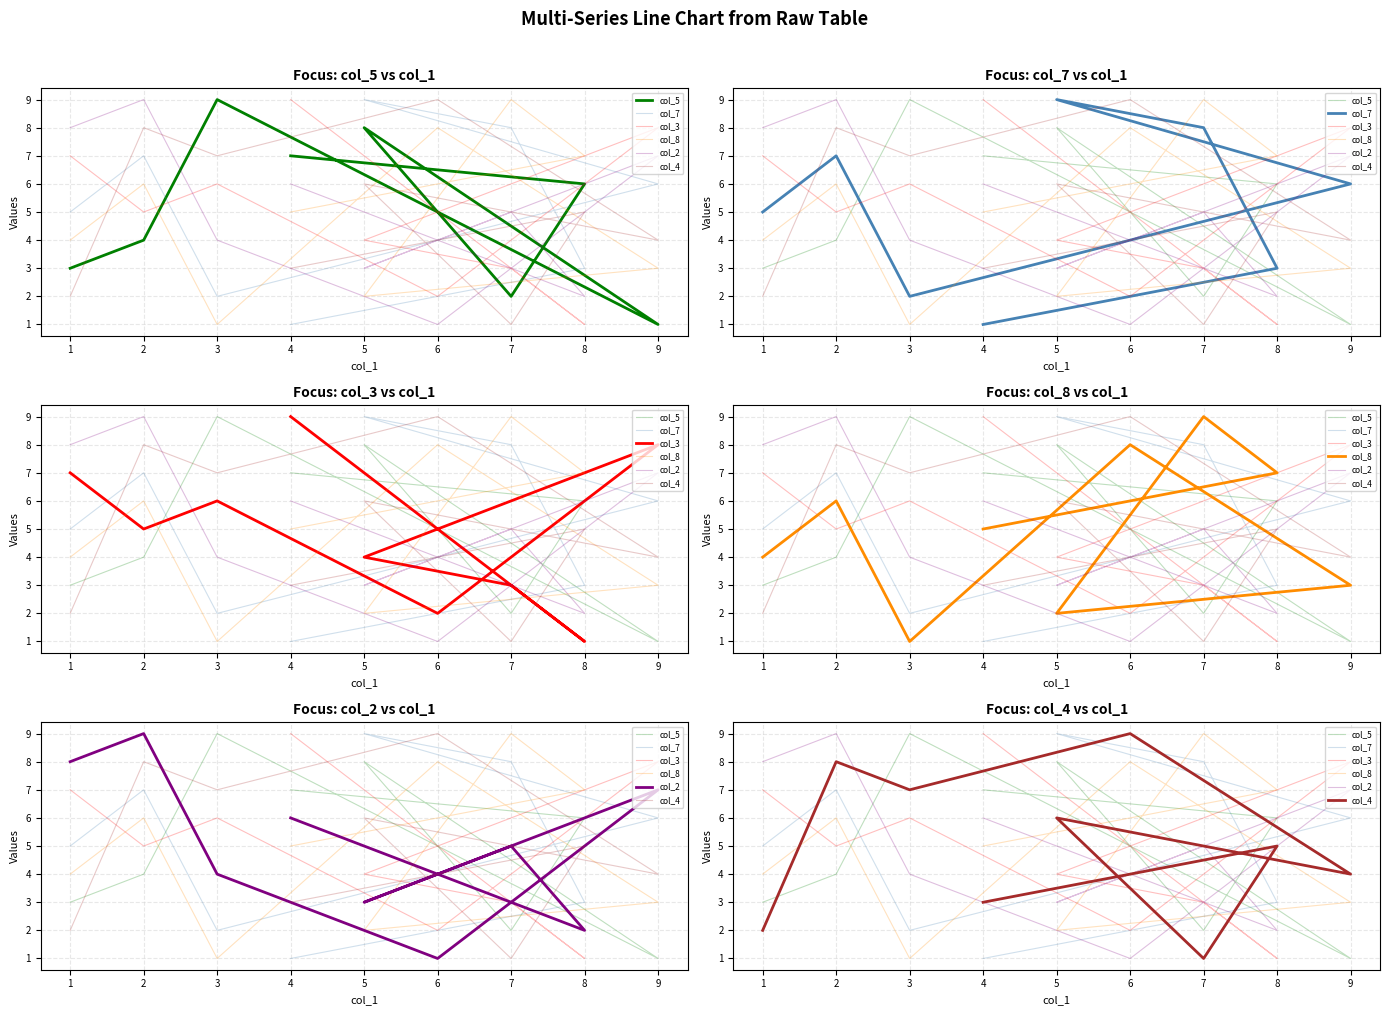

How many series are shown in this chart?

6